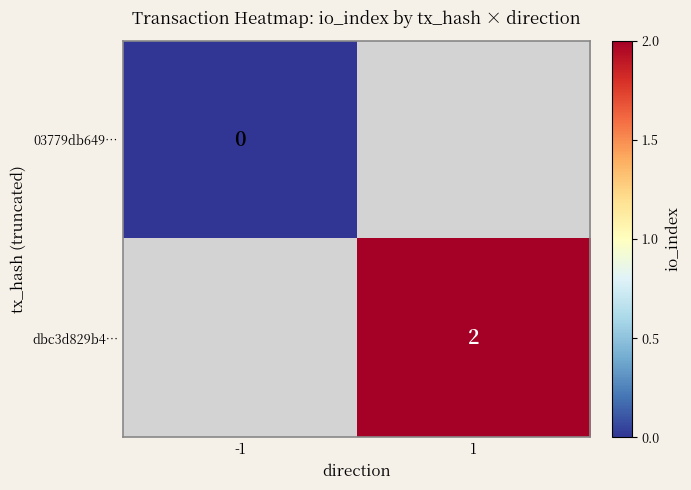

Which category has the highest value across all series?

1